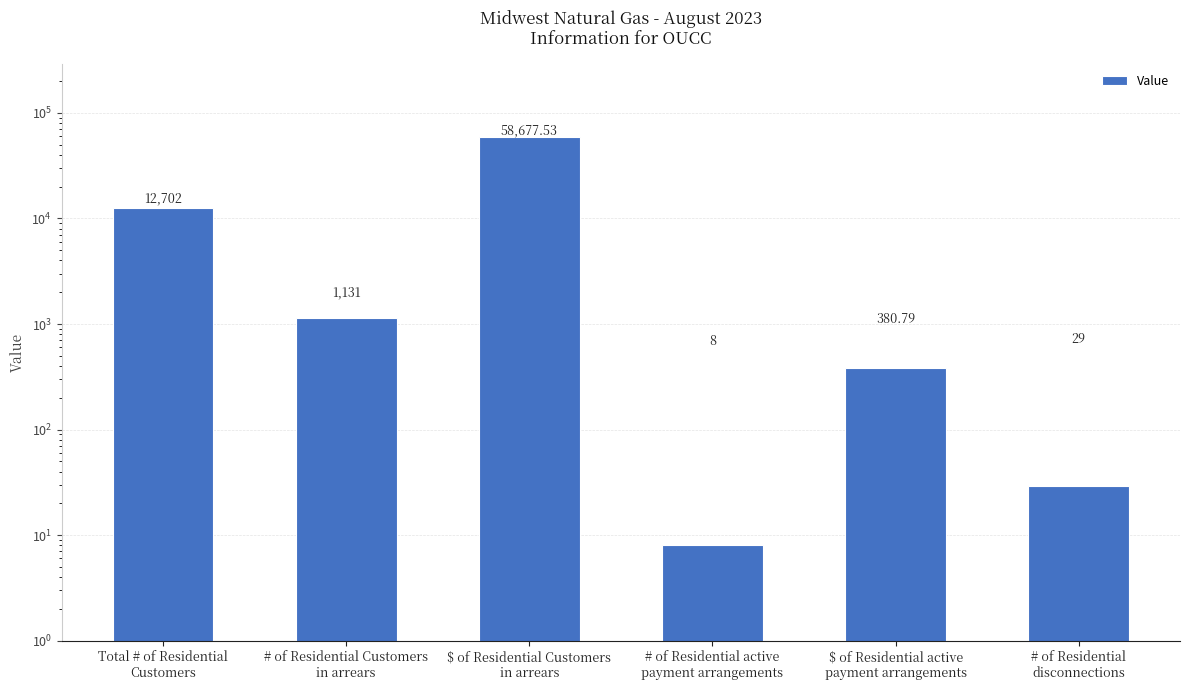

How many values are below 1131?

3